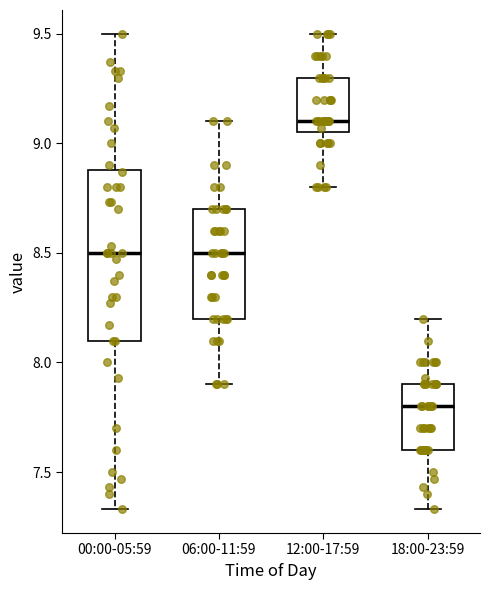

Which box has the highest median line?

12:00-17:59